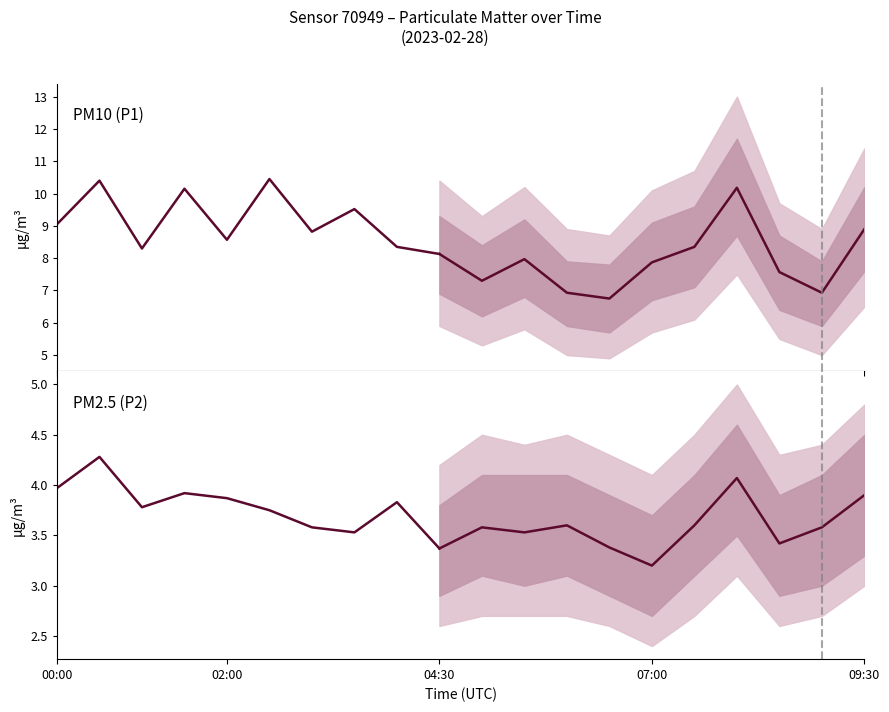

True or false: P2 has more than 0 interior local peaks.

True